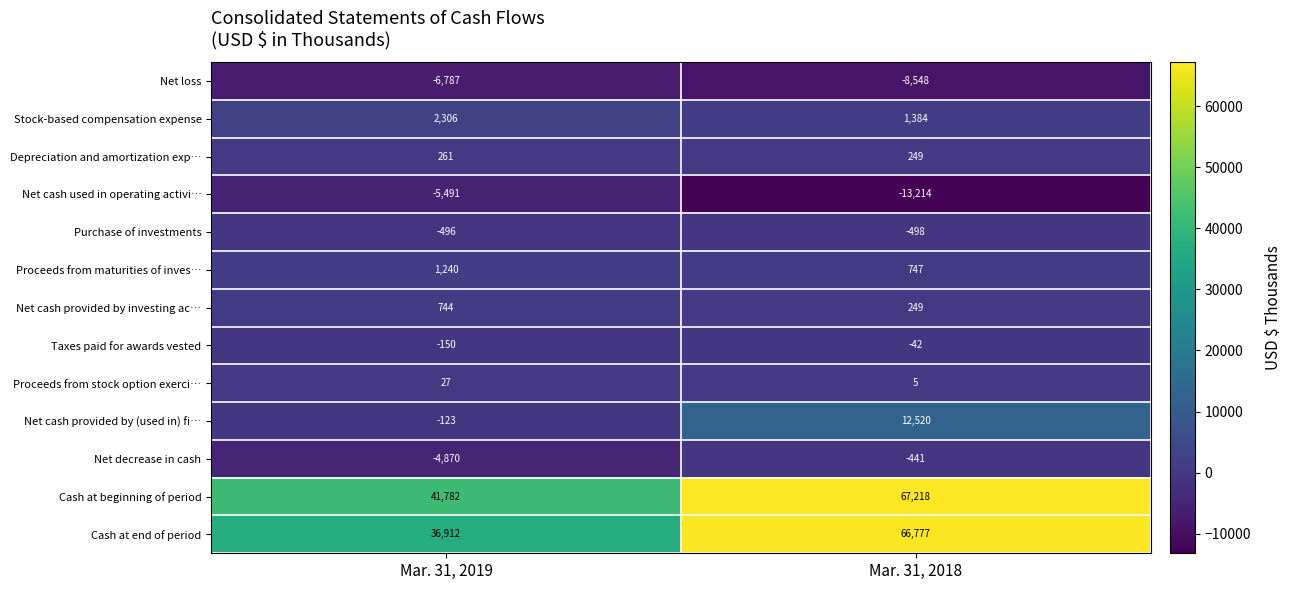

Rank the series at Mar. 31, 2019 from highest to lowest value.

Cash at beginning of period, Cash at end of period, Stock-based compensation expense, Proceeds from maturities of inves…, Net cash provided by investing ac…, Depreciation and amortization exp…, Proceeds from stock option exerci…, Net cash provided by (used in) fi…, Taxes paid for awards vested, Purchase of investments, Net decrease in cash, Net cash used in operating activi…, Net loss